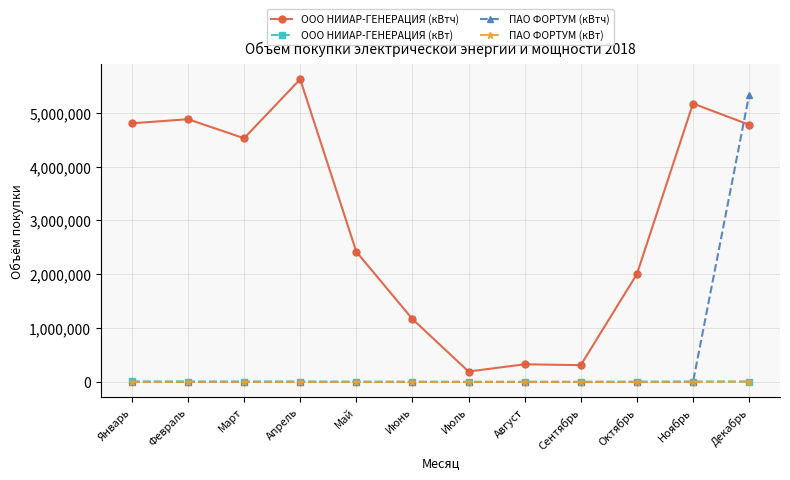

What is the value of the ООО НИИАР-ГЕНЕРАЦИЯ (кВтч) point at the 11th from the left?

5172814.0